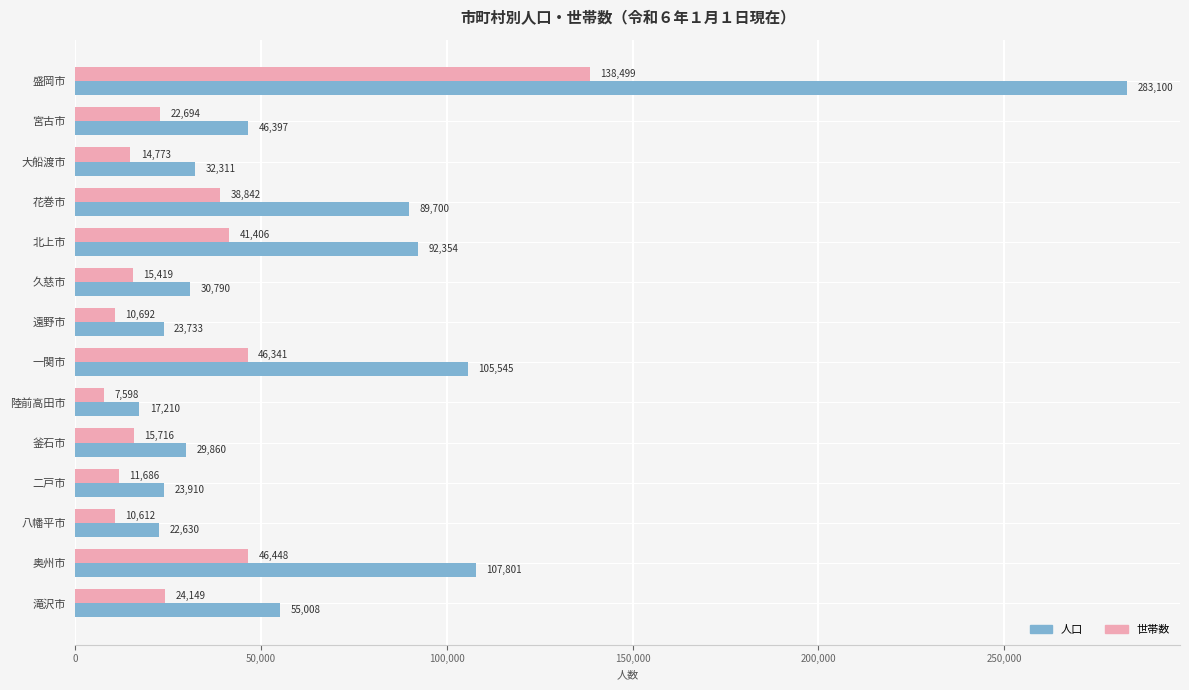

What is the difference between the maximum and minimum values in the 世帯数 series?

130901